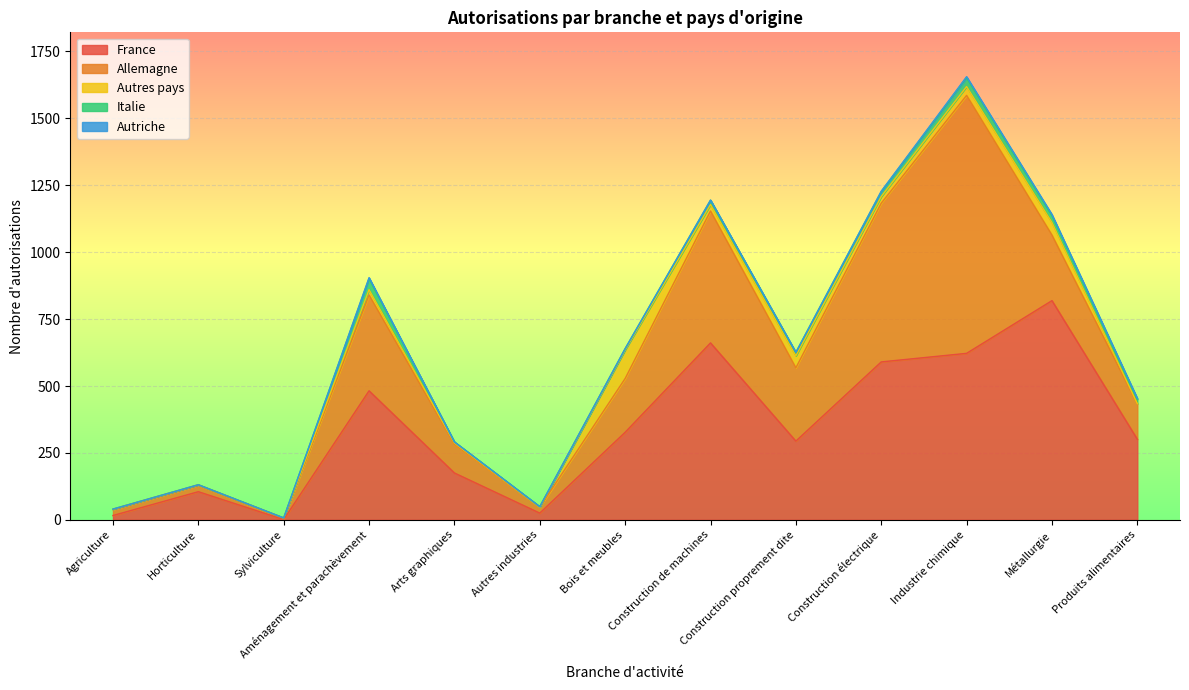

What is the sum of all France values?

4418